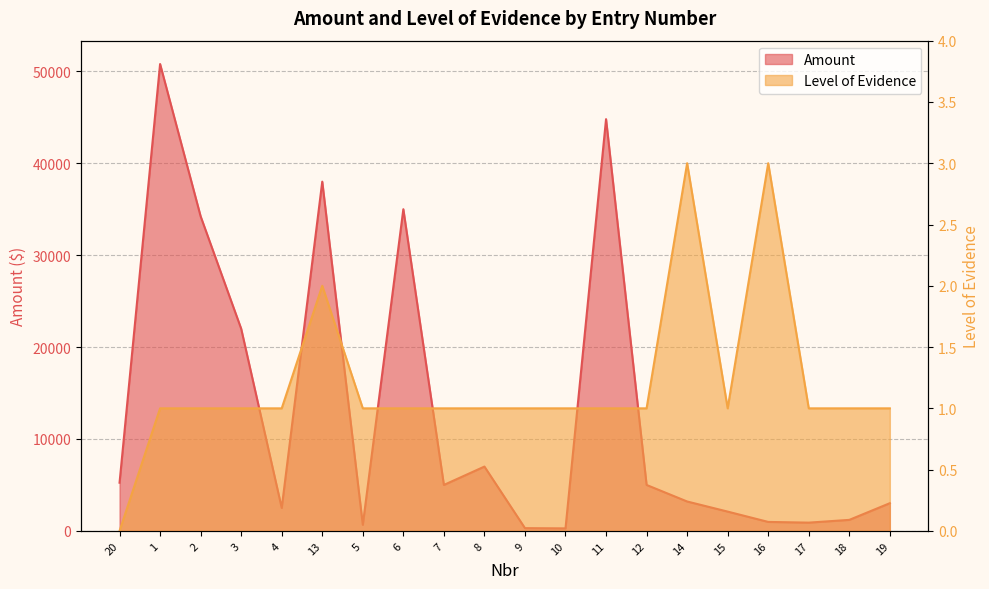

True or false: Level of Evidence has more than 0 interior local peaks.

True